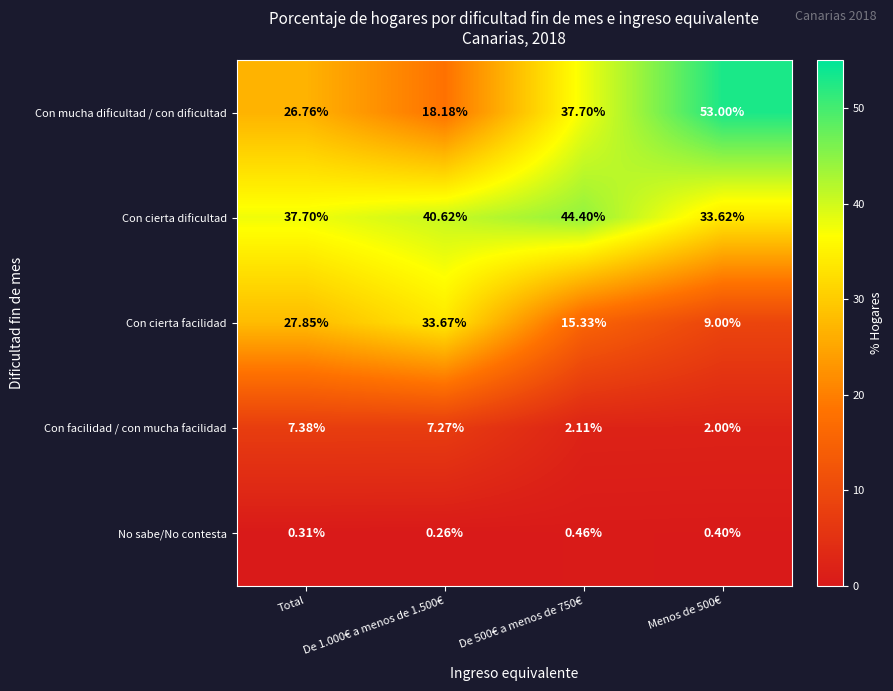

At how many categories does at least one series exceed 11?

4